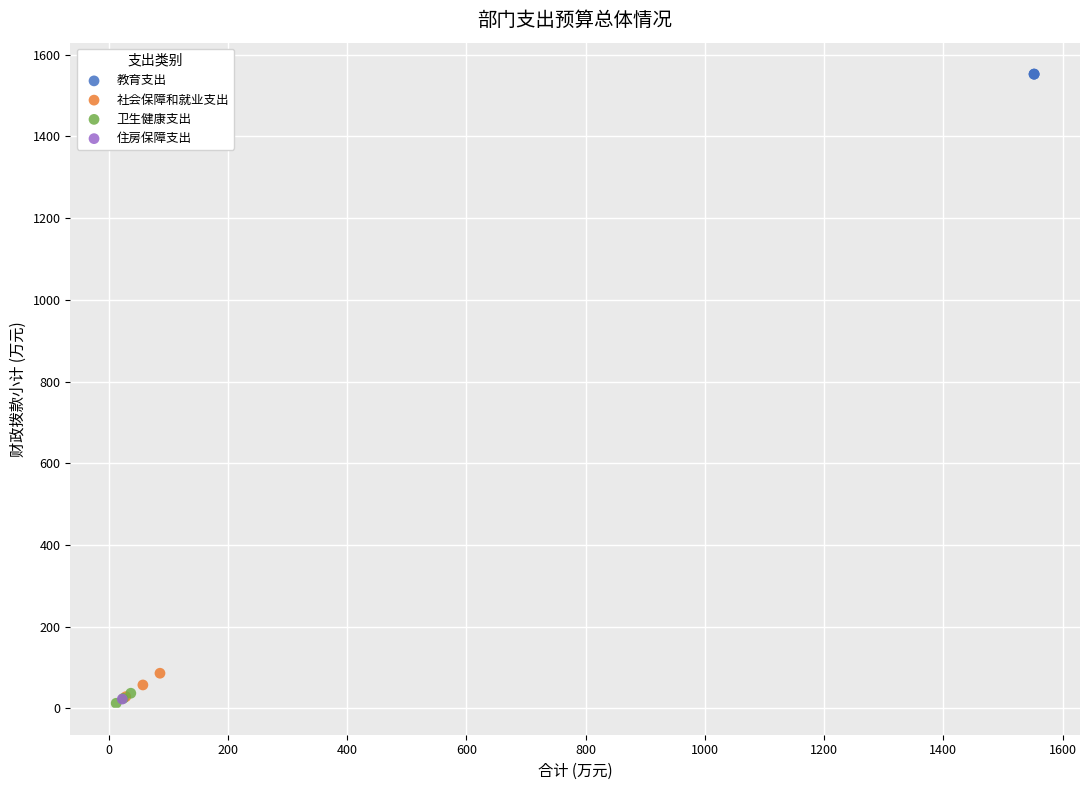

What are all the series names shown in the legend?

教育支出, 社会保障和就业支出, 卫生健康支出, 住房保障支出